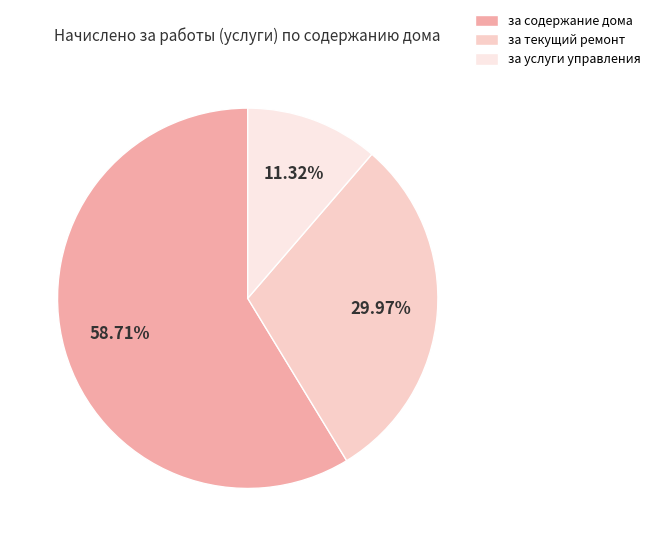

Combined, what portion of the pie is за услуги управления and за содержание дома?

70.0%